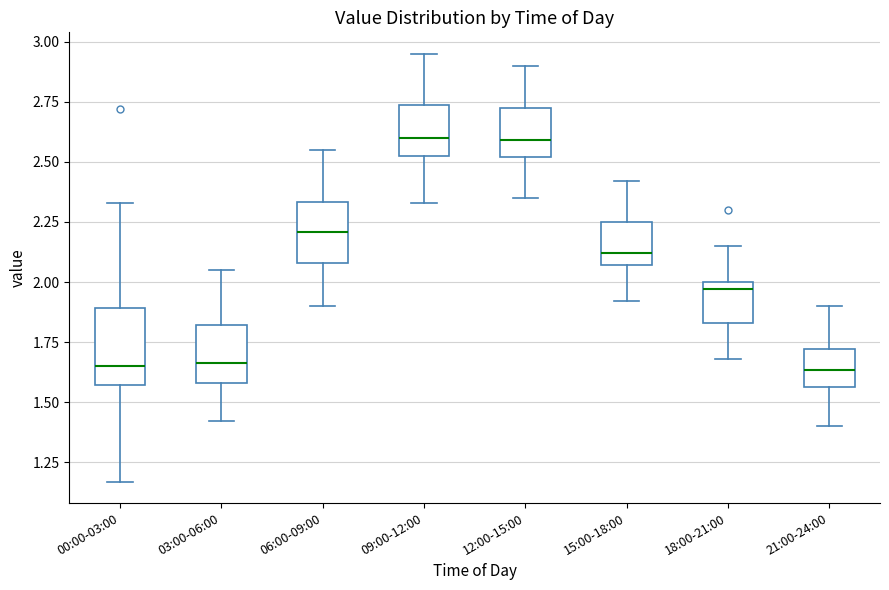

Reading left to right, transcribe this box plot: for each box, give where its median line is, the range the box spans, and where its two whiskers end, as read against the y-axis. The values are not printed on the chart, so give them approximately, as read against the axis.

00:00-03:00: median 1.65, box 1.55 to 1.90, whiskers 1.15 to 2.35
03:00-06:00: median 1.65, box 1.60 to 1.80, whiskers 1.40 to 2.05
06:00-09:00: median 2.20, box 2.10 to 2.35, whiskers 1.90 to 2.55
09:00-12:00: median 2.60, box 2.50 to 2.75, whiskers 2.35 to 2.95
12:00-15:00: median 2.60, box 2.50 to 2.70, whiskers 2.35 to 2.90
15:00-18:00: median 2.10, box 2.05 to 2.25, whiskers 1.90 to 2.40
18:00-21:00: median 1.95, box 1.85 to 2.00, whiskers 1.70 to 2.15
21:00-24:00: median 1.65, box 1.55 to 1.70, whiskers 1.40 to 1.90